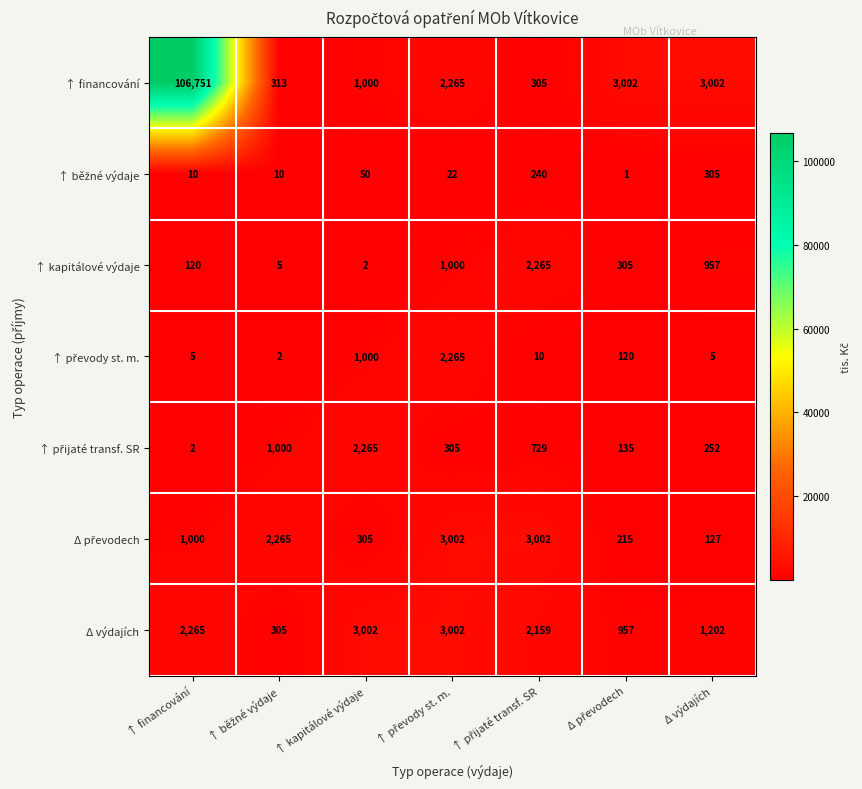

How many categories are shown in the chart?

7